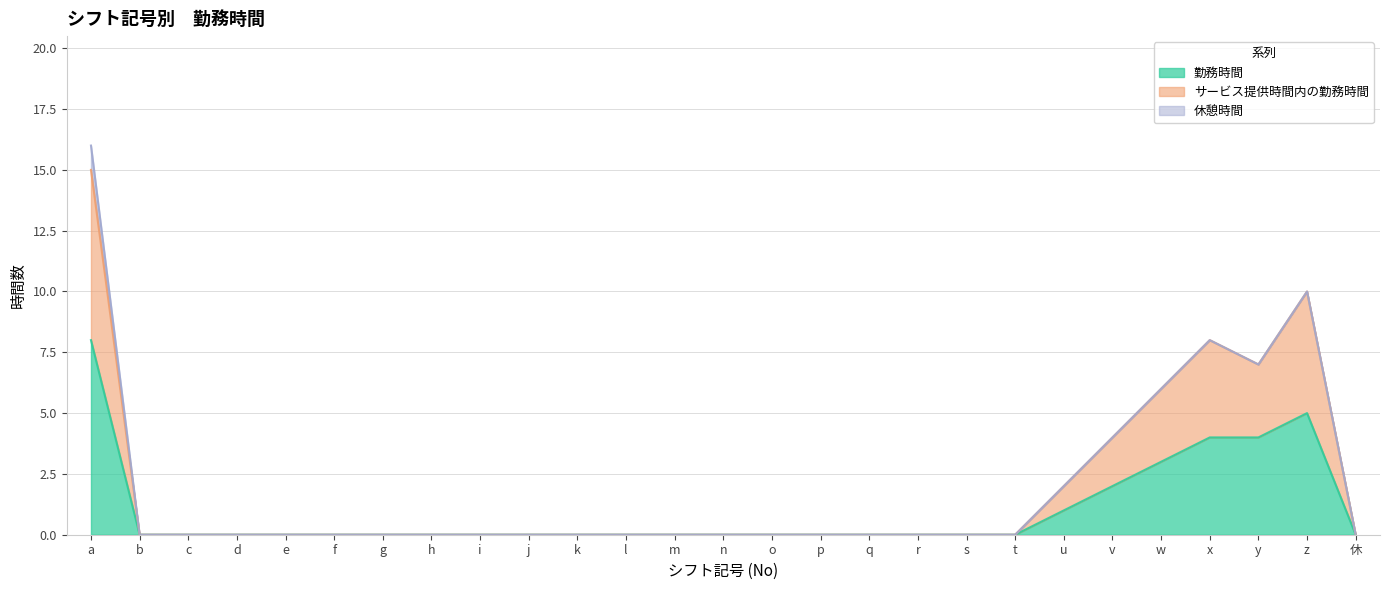

What is the average value of the 勤務時間 series?

1